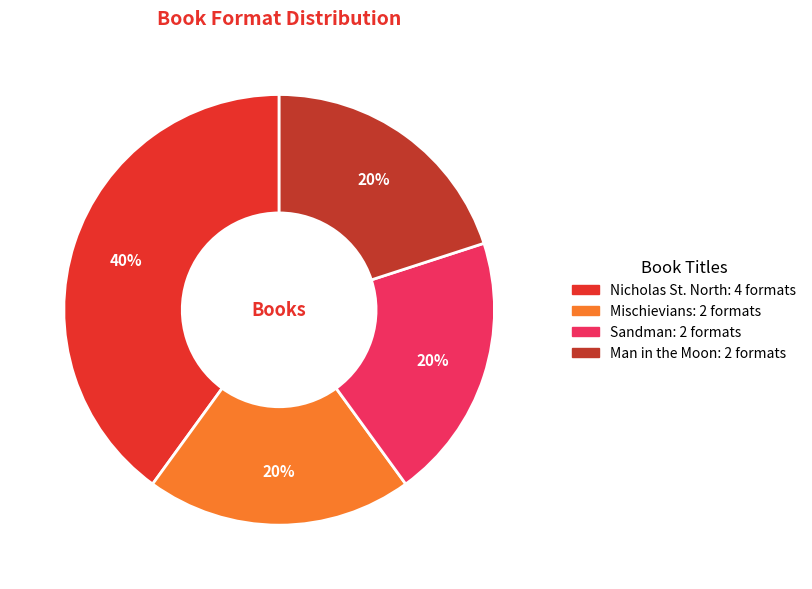

To the nearest percent, what portion does Mischievians represent?

20%